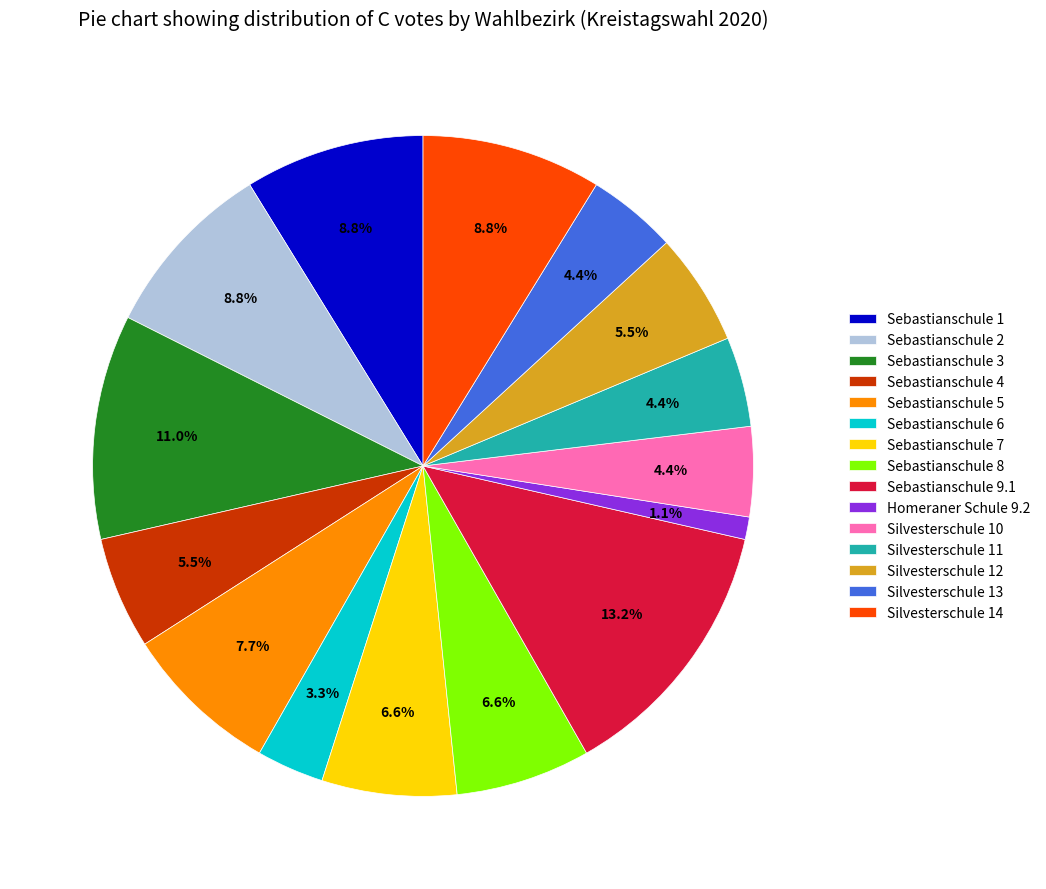

True or false: Silvesterschule 14 accounts for 9% of the total.

True